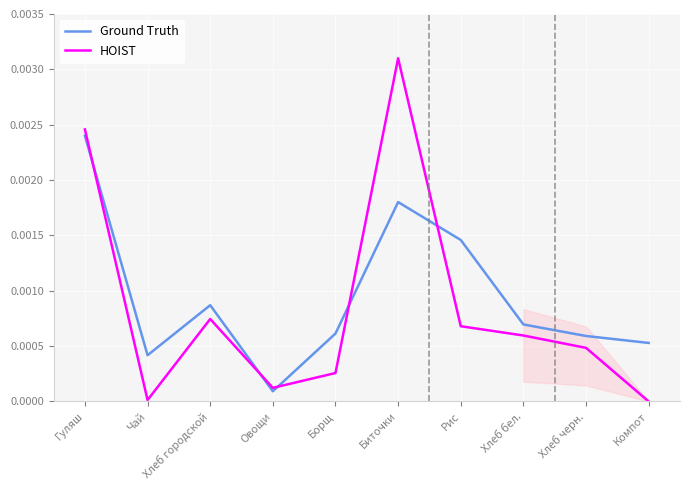

What are all the series names shown in the legend?

Ground Truth, HOIST